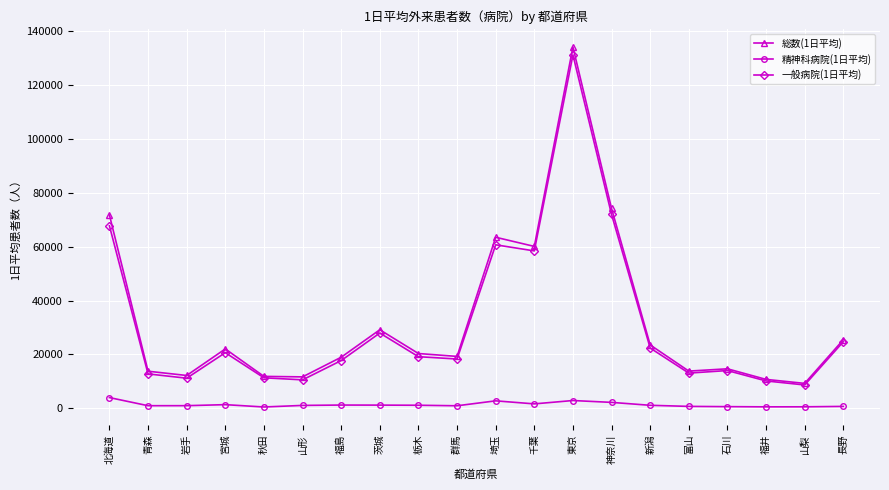

True or false: 総数(1日平均) has more than 1 points higher than both neighbors.

True